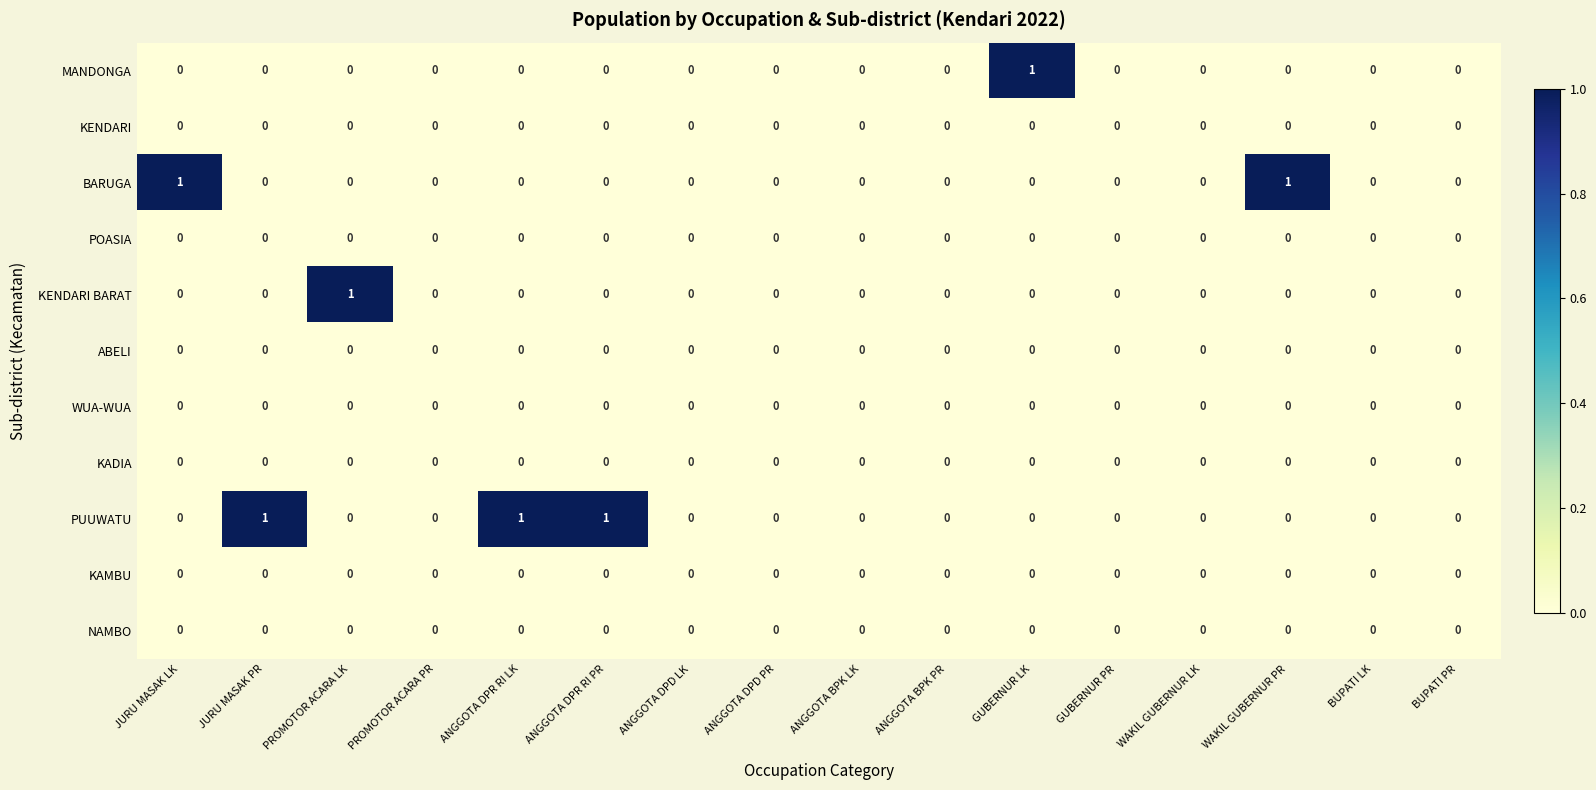

Which series changed the most between JURU MASAK PR and ANGGOTA BPK PR?

PUUWATU